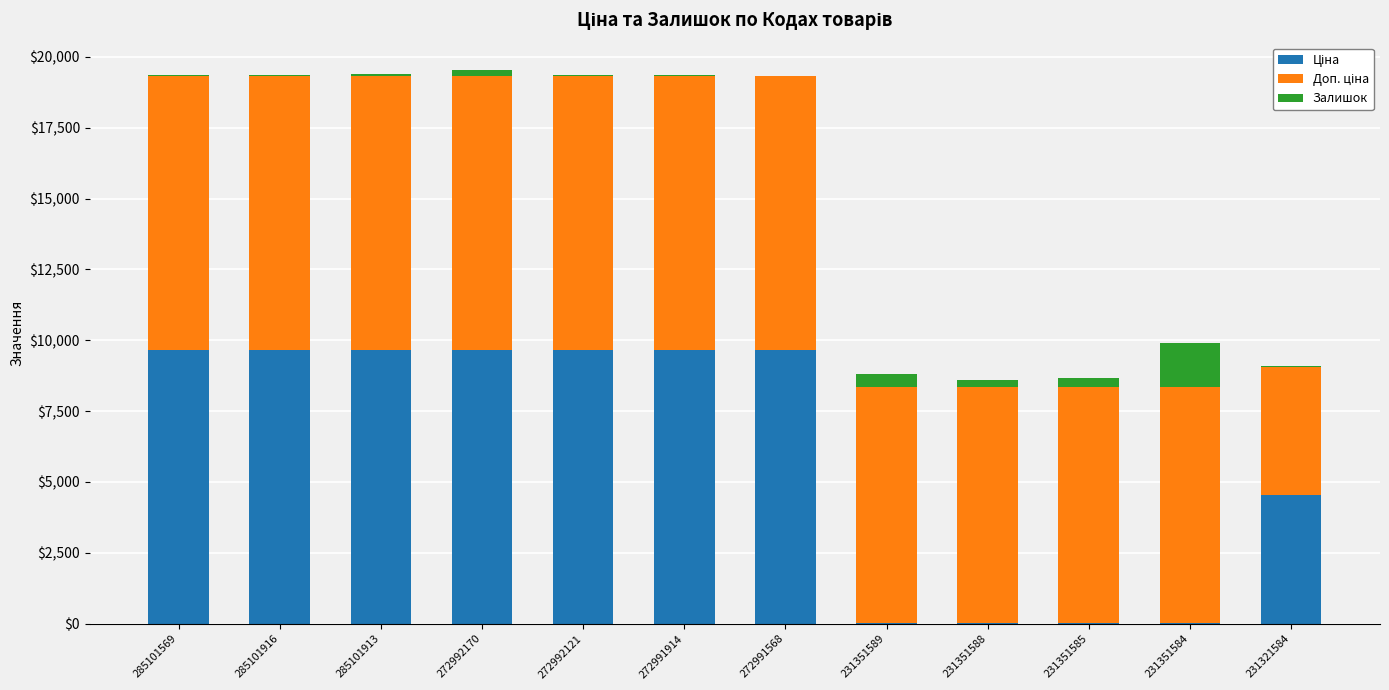

What is the total value across all series at 231351589?

8824.0